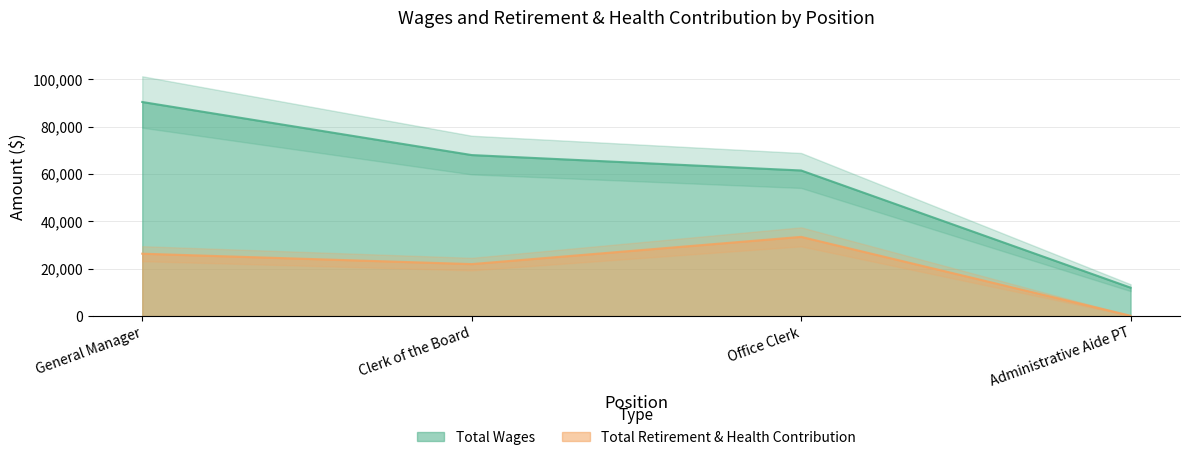

What is the label of the 2nd point from the left?

Clerk of the Board